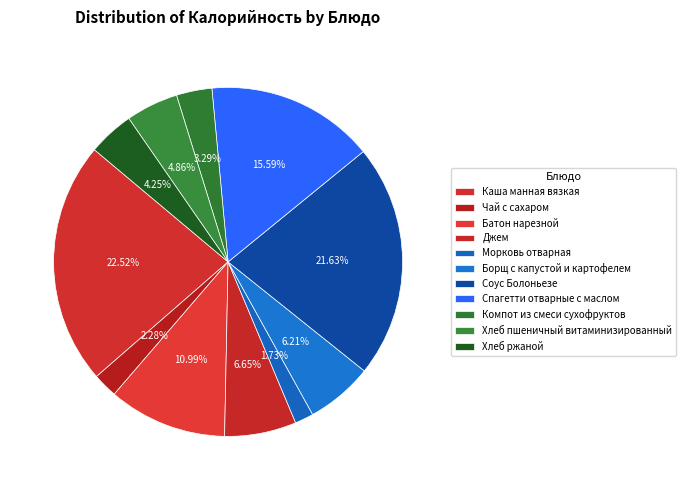

Is there a majority slice in this chart?

No